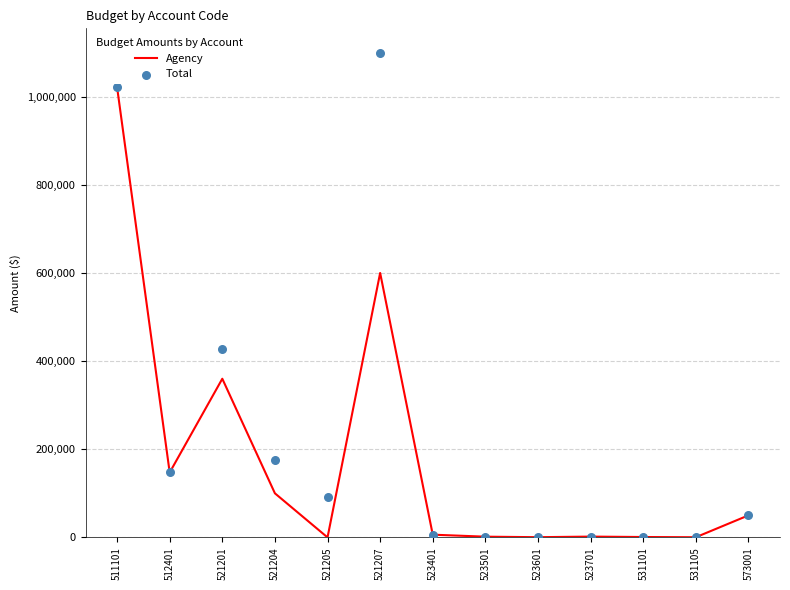

Which series has the largest total across all categories?

Total